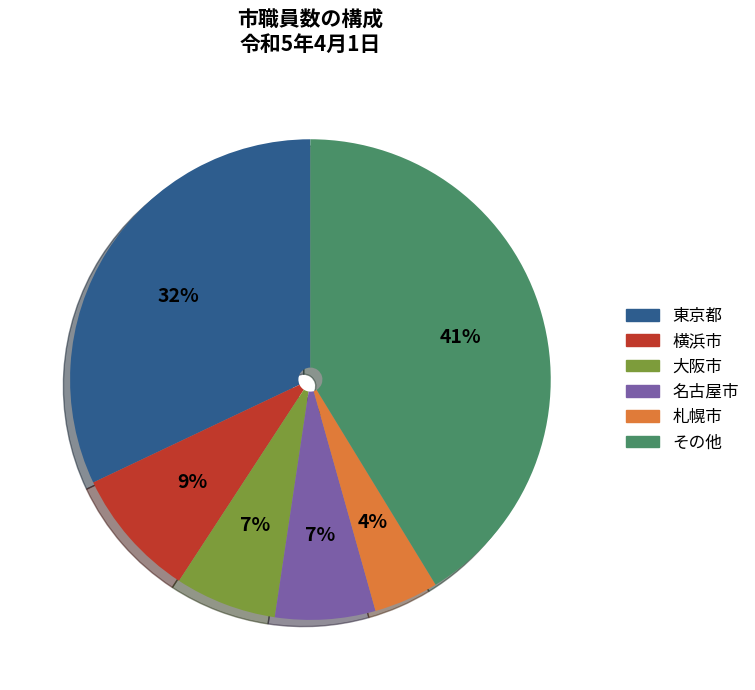

How many segments does this pie chart have?

6